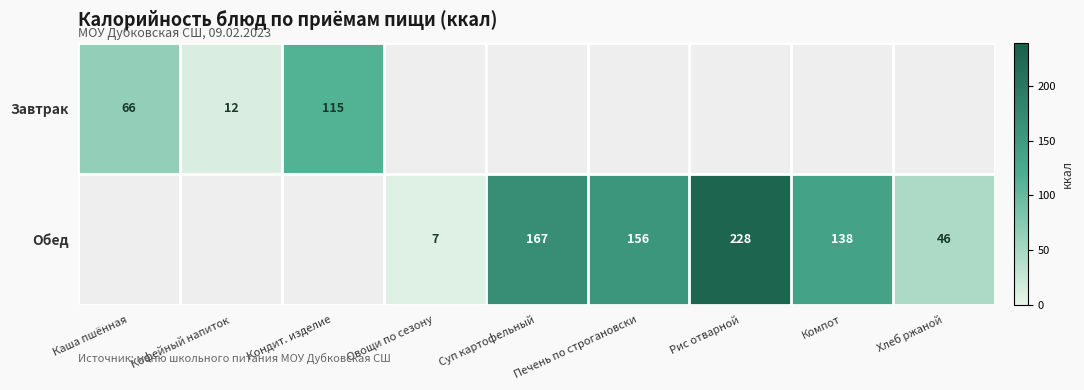

At how many categories does at least one series exceed 64?

6